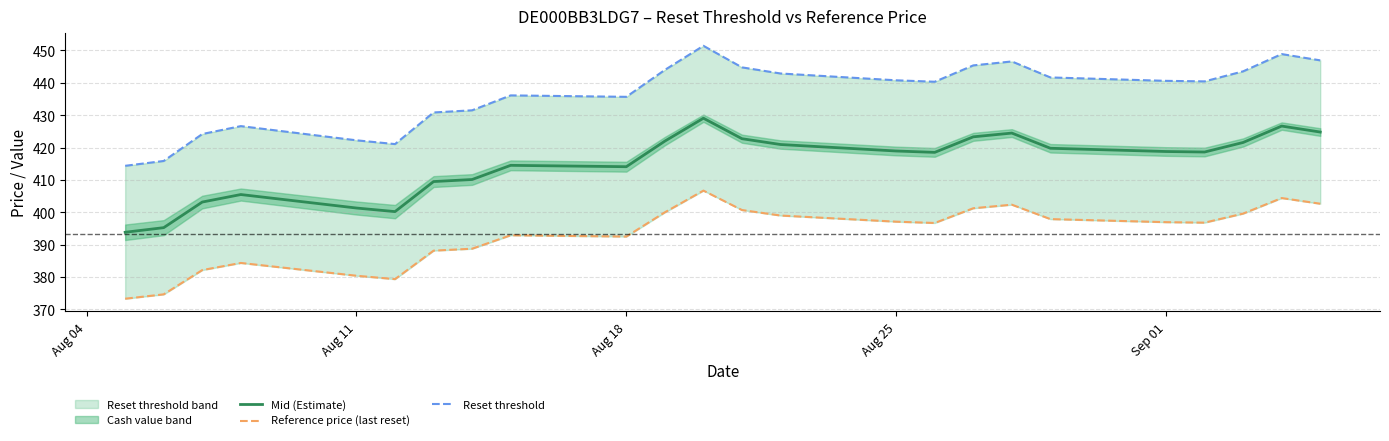

In Reset threshold, how many points are higher than both neighbors (excluding endpoints)?

5